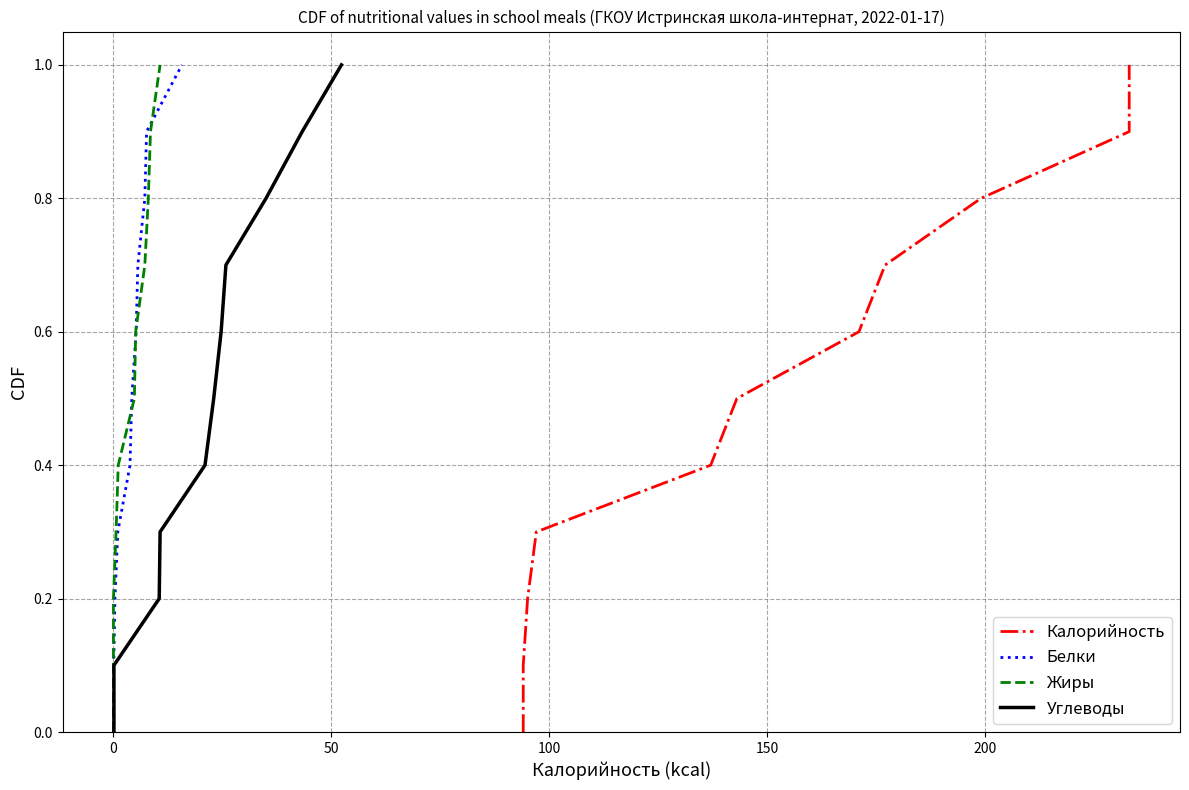

What is the maximum value for Белки?

1.0